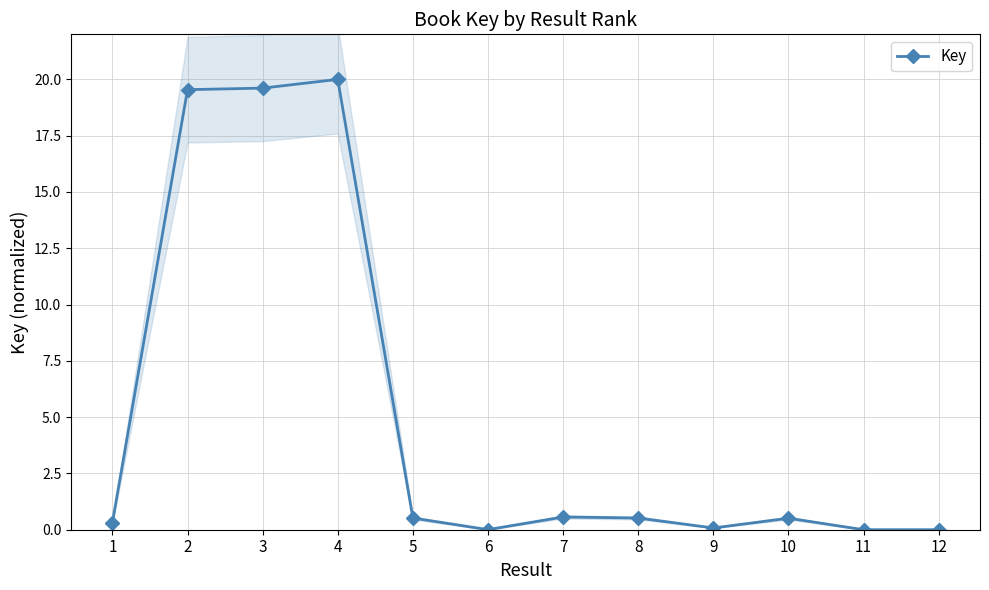

Rank the categories by value from lowest to highest.

12, 11, 6, 9, 1, 10, 5, 8, 7, 2, 3, 4